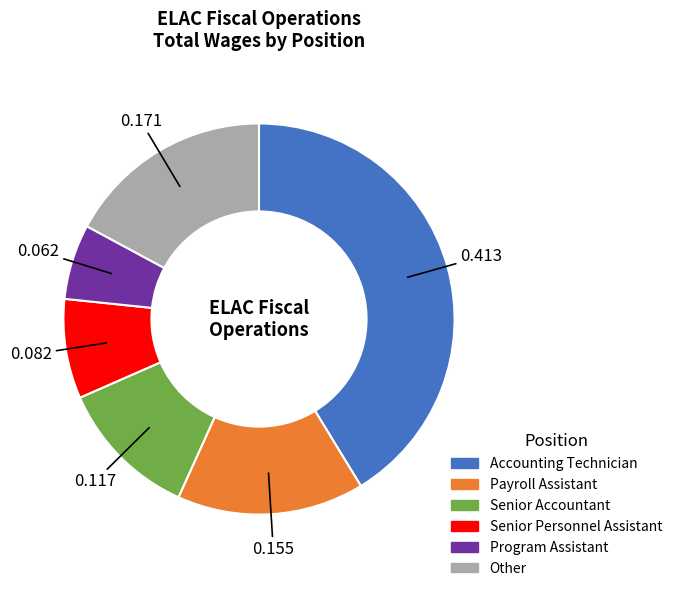

Is there a majority slice in this chart?

No